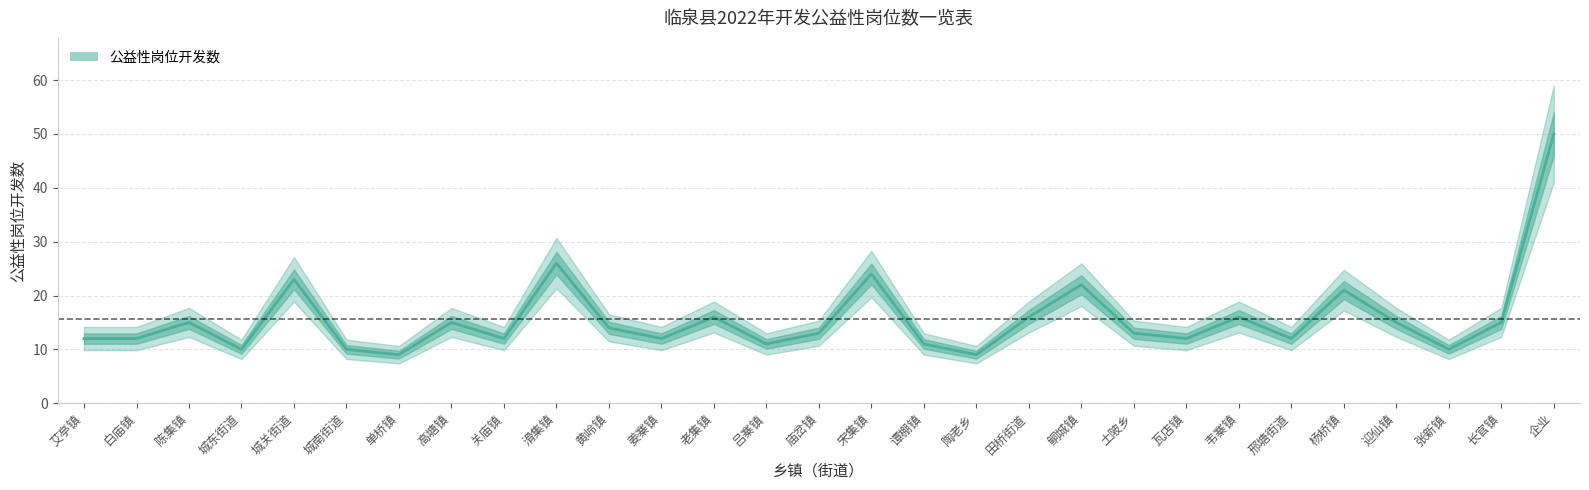

List the labels in order of value, largest first.

企业, 滑集镇, 宋集镇, 城关街道, 鲖城镇, 杨桥镇, 老集镇, 田桥街道, 韦寨镇, 陈集镇, 高塘镇, 迎仙镇, 长官镇, 黄岭镇, 庙岔镇, 土陂乡, 艾亭镇, 白庙镇, 关庙镇, 姜寨镇, 瓦店镇, 邢塘街道, 吕寨镇, 谭棚镇, 城东街道, 城南街道, 张新镇, 单桥镇, 陶老乡